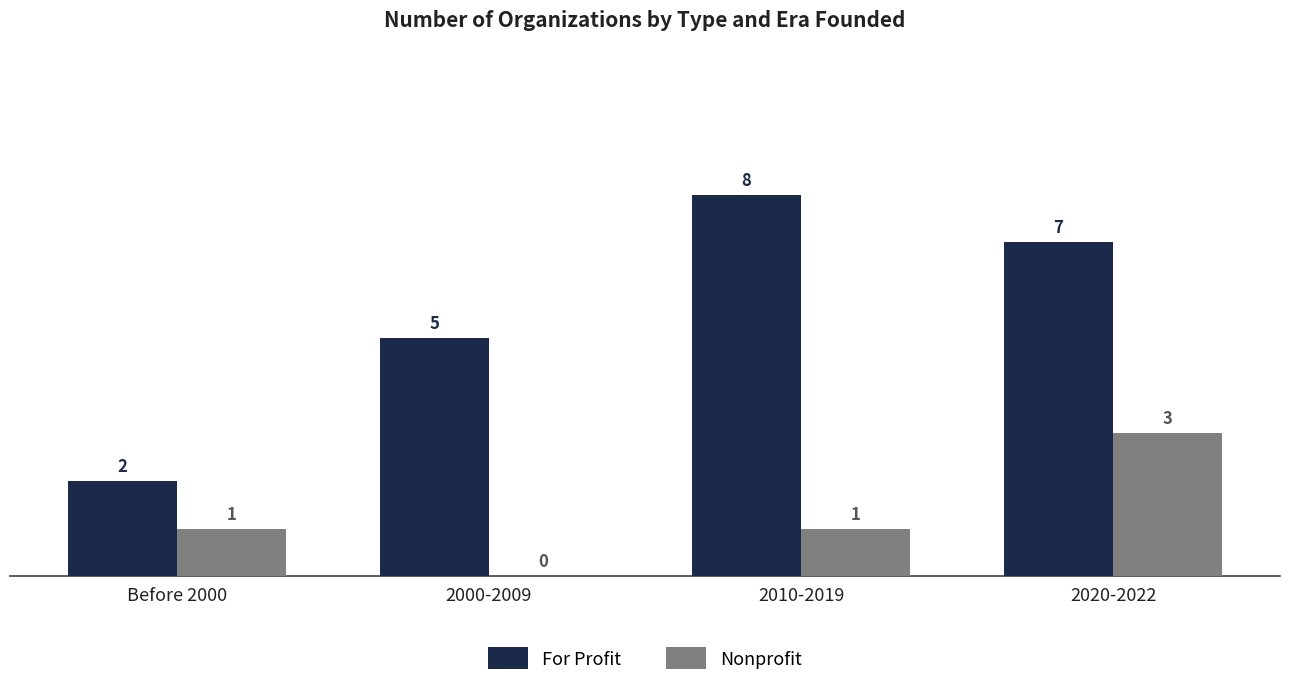

What is the sum of the For Profit values at Before 2000 and 2010-2019?

10